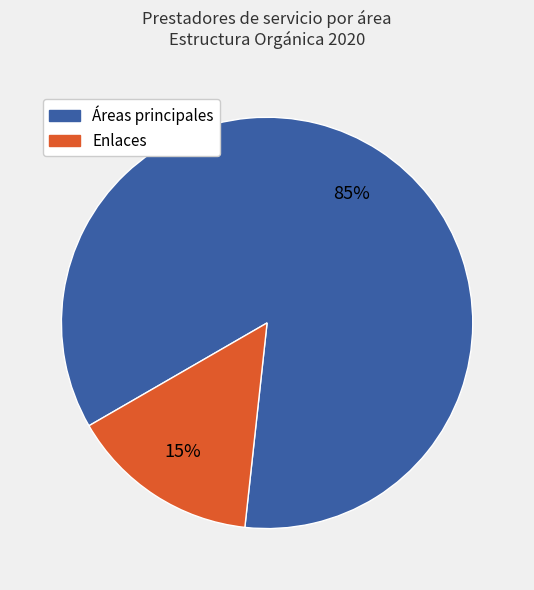

To the nearest percent, what is the average slice percentage?

50%